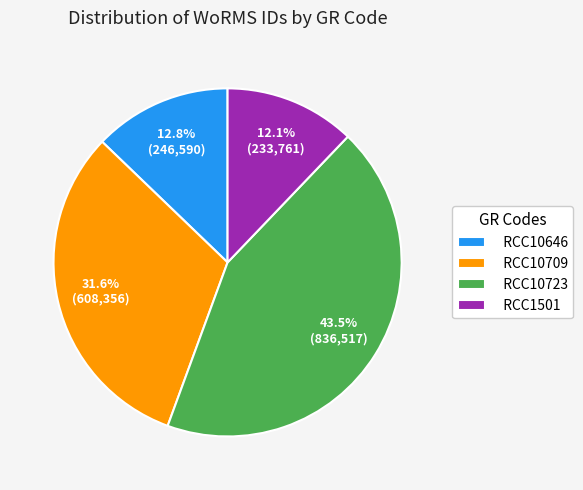

How many segments does this pie chart have?

4